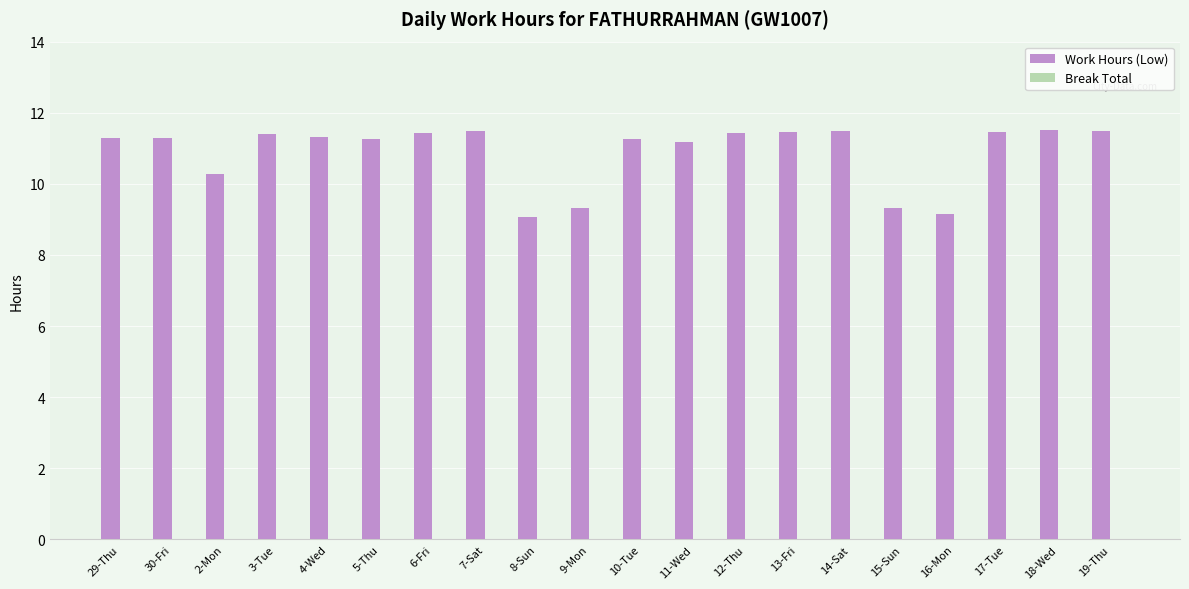

What is the minimum value shown in the chart?

9.1